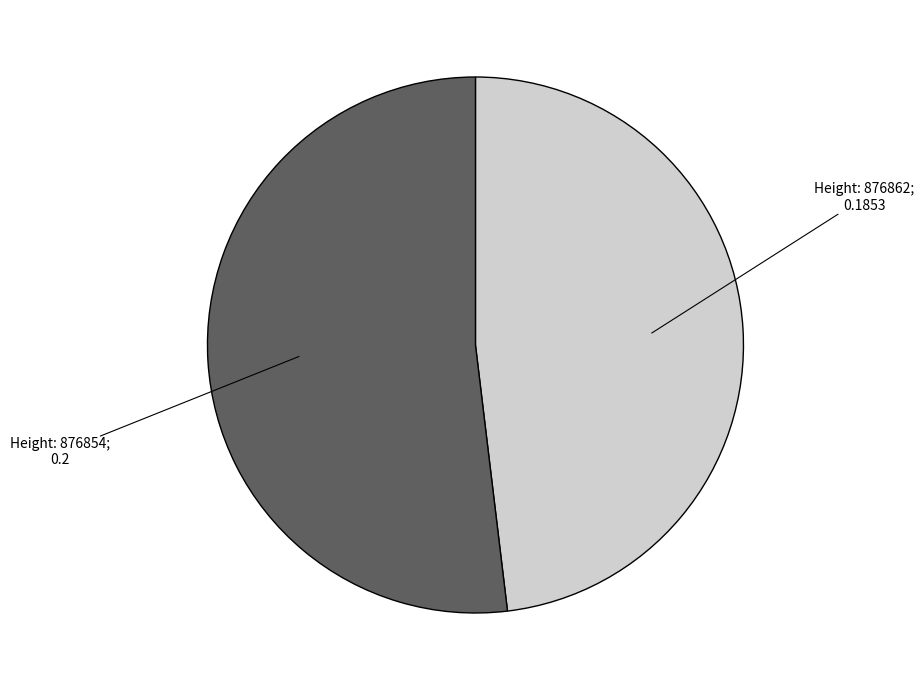

Does any single category account for the majority?

Yes